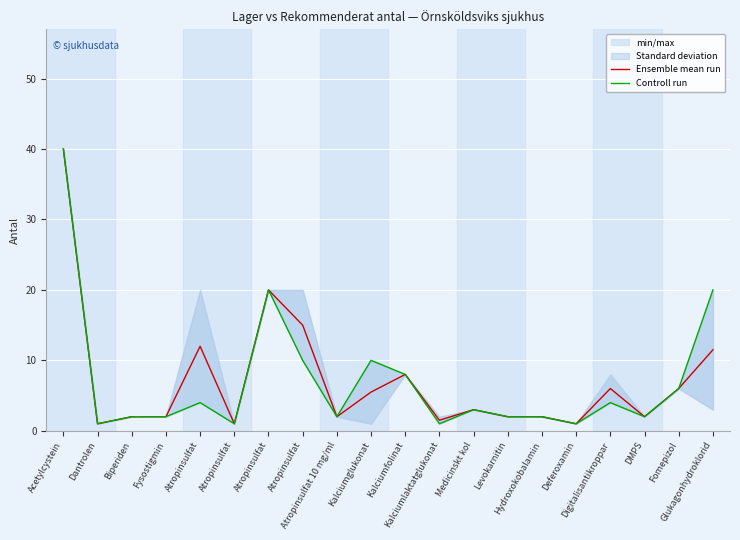

What is the total value across all series at Fomepizol?

12.0